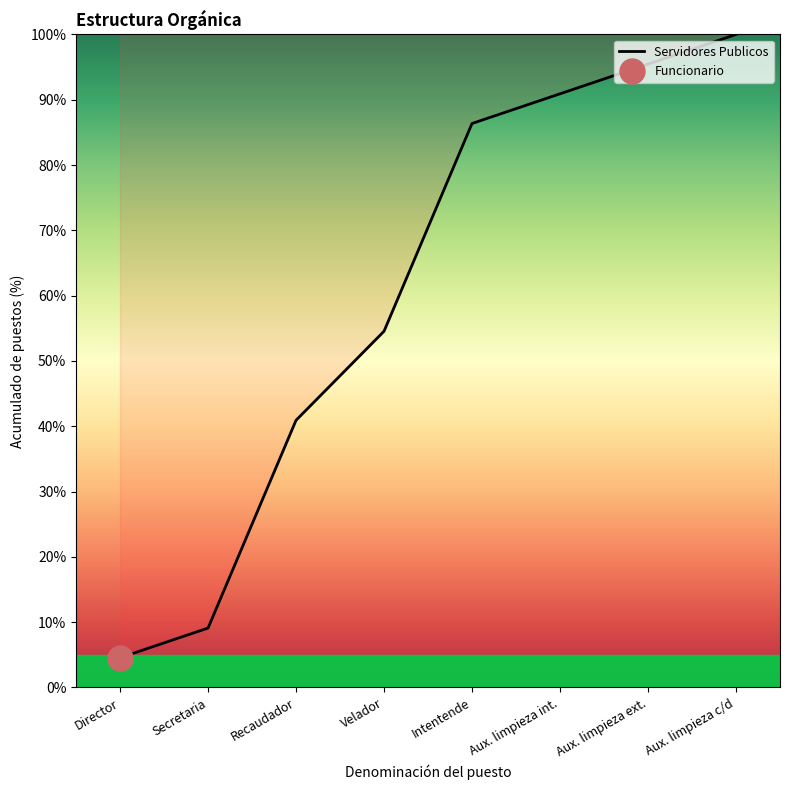

How many data points are less than 86?

4